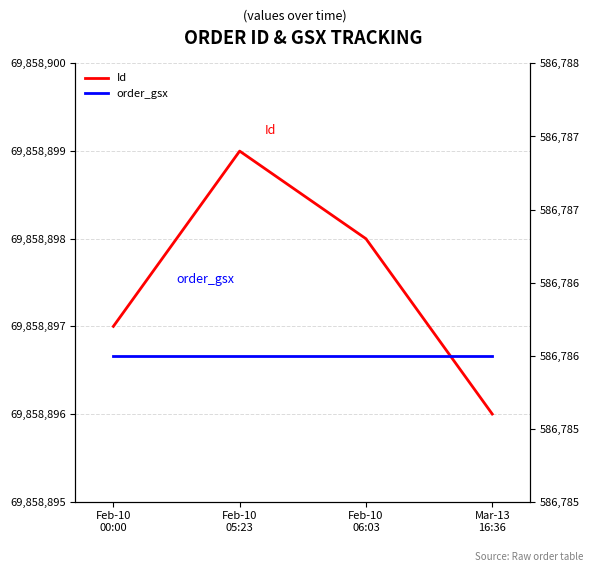

True or false: Id and order_gsx cross at least once.

False